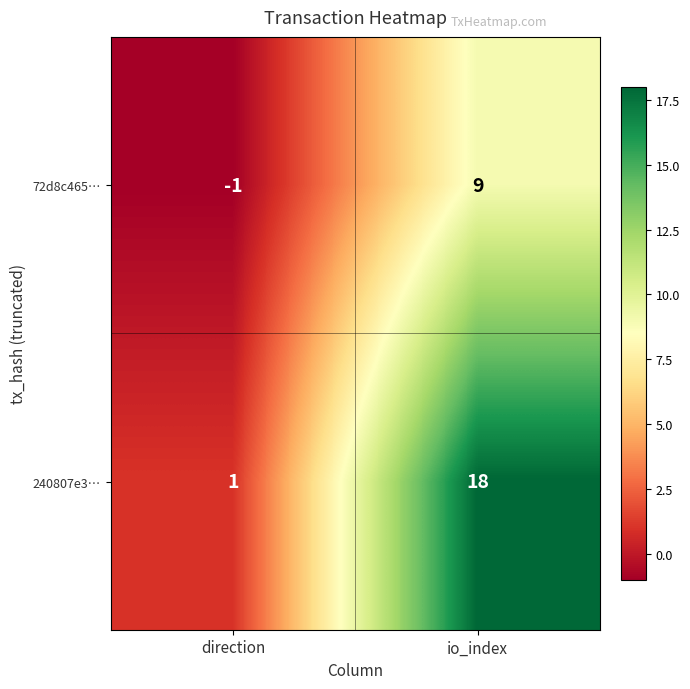

What is the sum of the 72d8c465… values at io_index and direction?

8